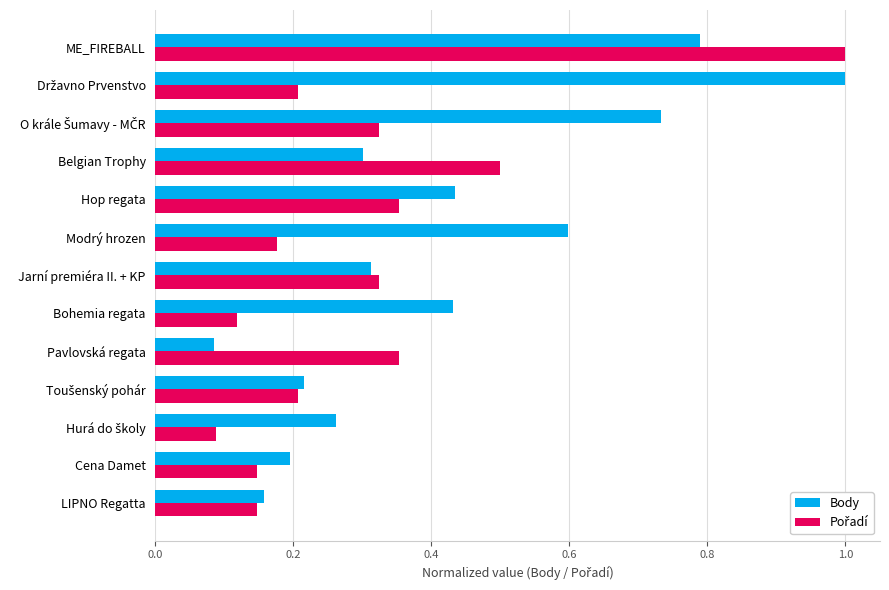

At which category is the sum across all series the highest?

ME_FIREBALL